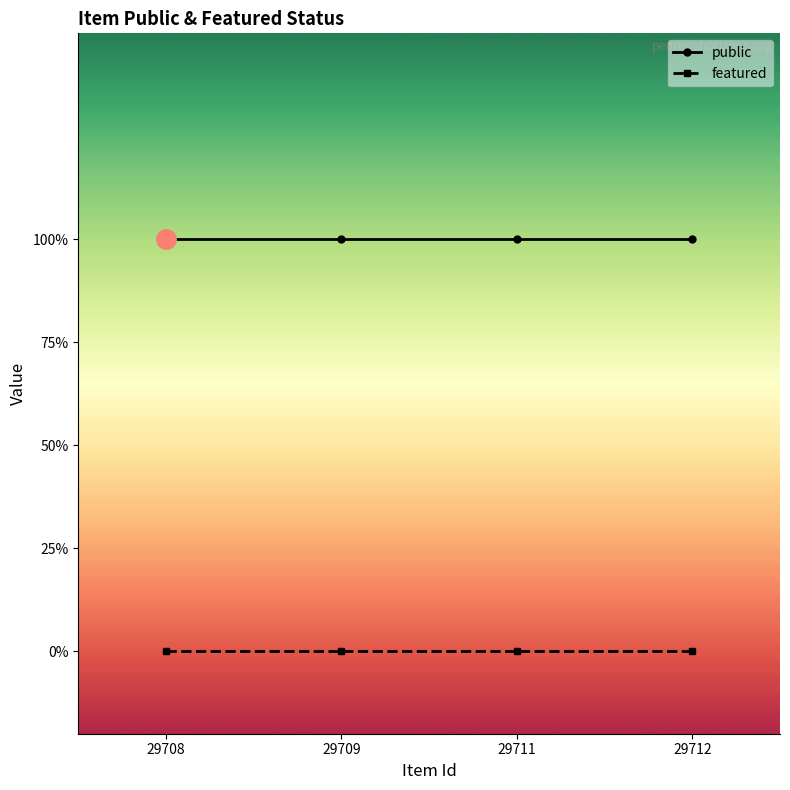

True or false: public and featured intersect in this chart.

False